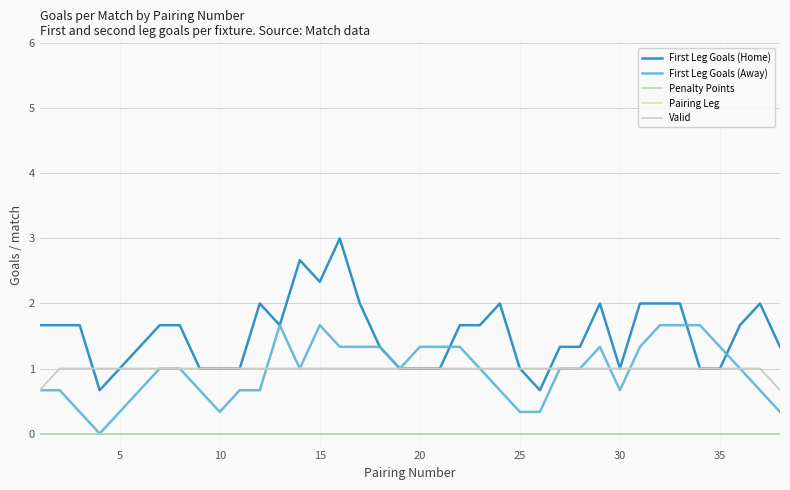

True or false: Valid and Pairing Leg cross at least once.

False